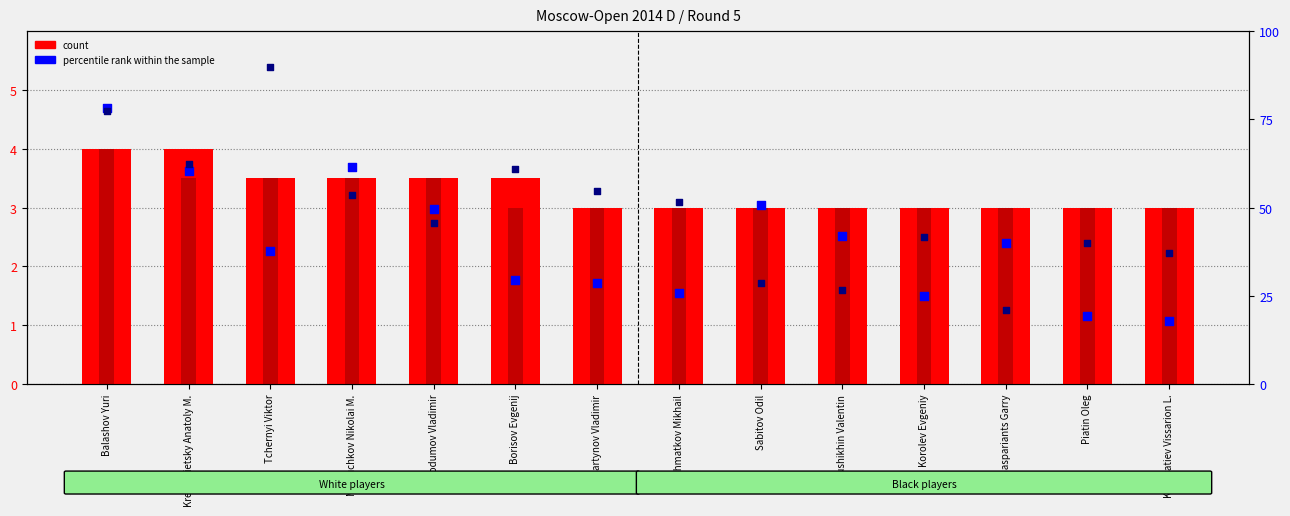

Which series has the largest total across all categories?

percentile rank (black)